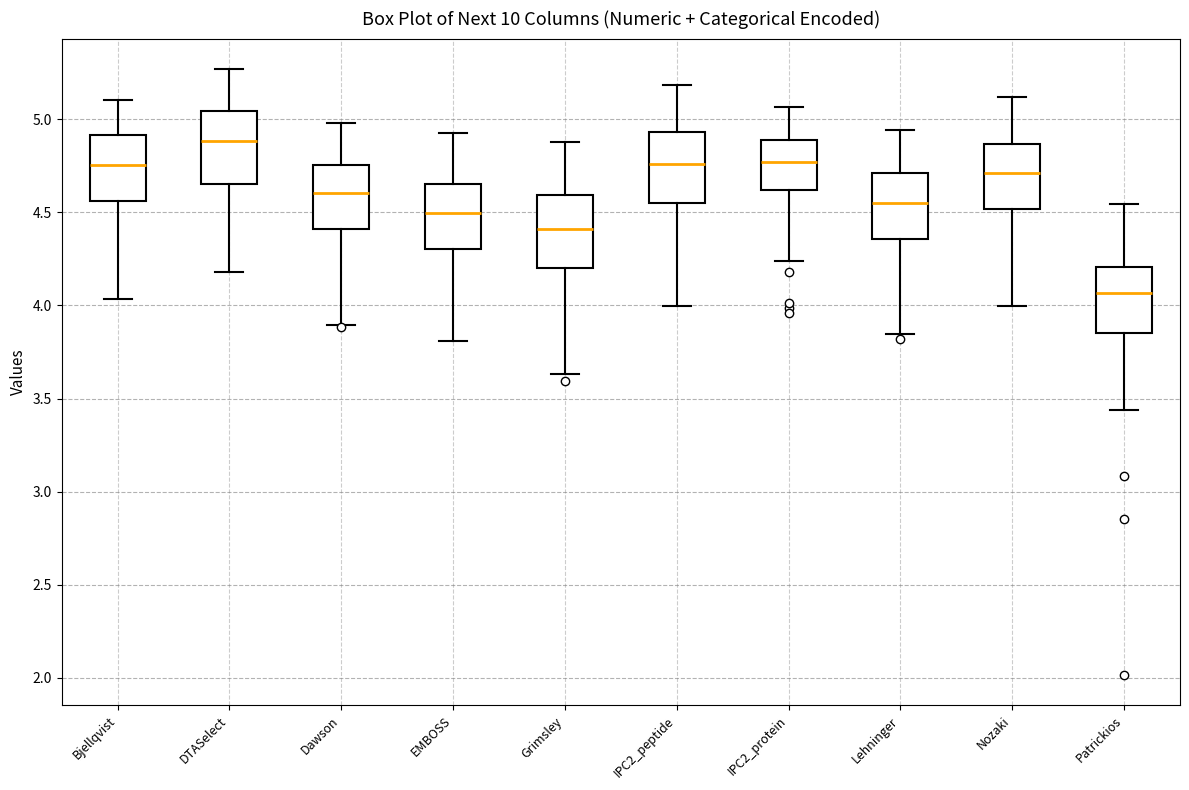

Reading left to right, transcribe this box plot: for each box, give where its median line is, the range the box spans, and where its two whiskers end, as read against the y-axis. The values are not printed on the chart, so give them approximately, as read against the axis.

Bjellqvist: median 4.75, box 4.55 to 4.90, whiskers 4.05 to 5.10
DTASelect: median 4.90, box 4.65 to 5.05, whiskers 4.20 to 5.25
Dawson: median 4.60, box 4.40 to 4.75, whiskers 3.90 to 5.00
EMBOSS: median 4.50, box 4.30 to 4.65, whiskers 3.80 to 4.95
Grimsley: median 4.40, box 4.20 to 4.60, whiskers 3.65 to 4.90
IPC2_peptide: median 4.75, box 4.55 to 4.95, whiskers 4.00 to 5.20
IPC2_protein: median 4.75, box 4.60 to 4.90, whiskers 4.25 to 5.05
Lehninger: median 4.55, box 4.35 to 4.70, whiskers 3.85 to 4.95
Nozaki: median 4.70, box 4.50 to 4.85, whiskers 4.00 to 5.10
Patrickios: median 4.05, box 3.85 to 4.20, whiskers 3.45 to 4.55